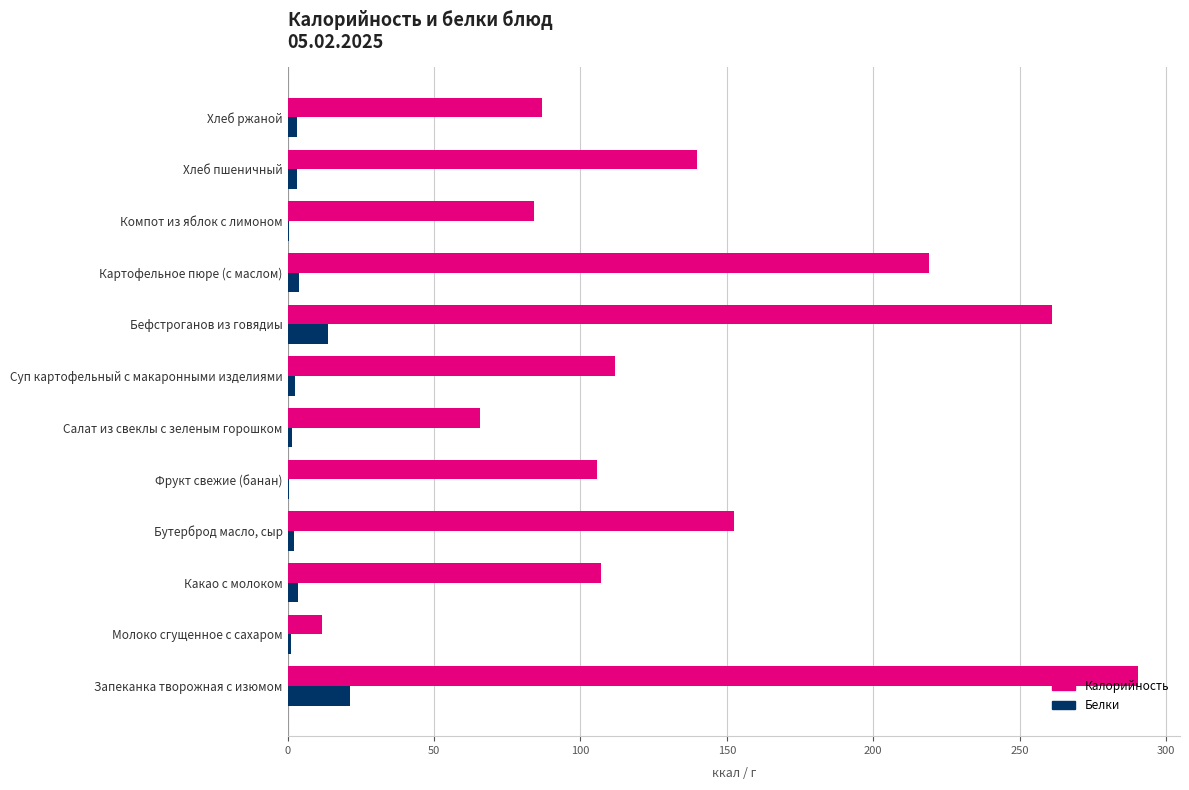

What is the sum of all Калорийность values?

1635.5